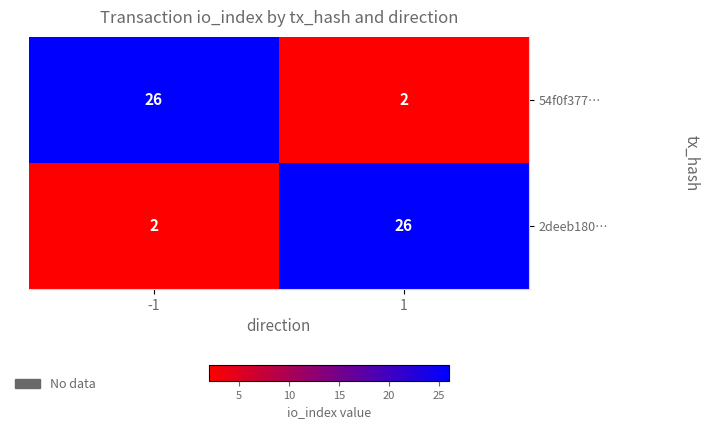

At how many categories does at least one series exceed 3?

2